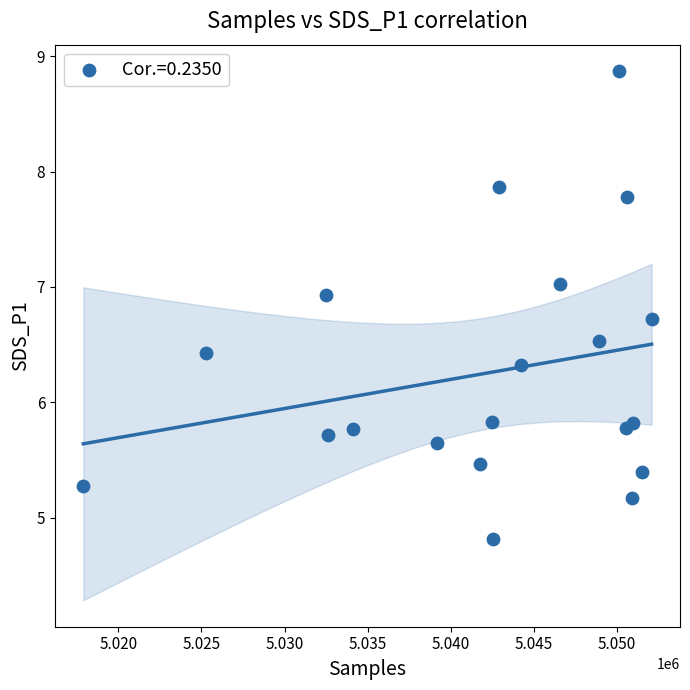

What is the range of X values (max minus min)?

34170.0